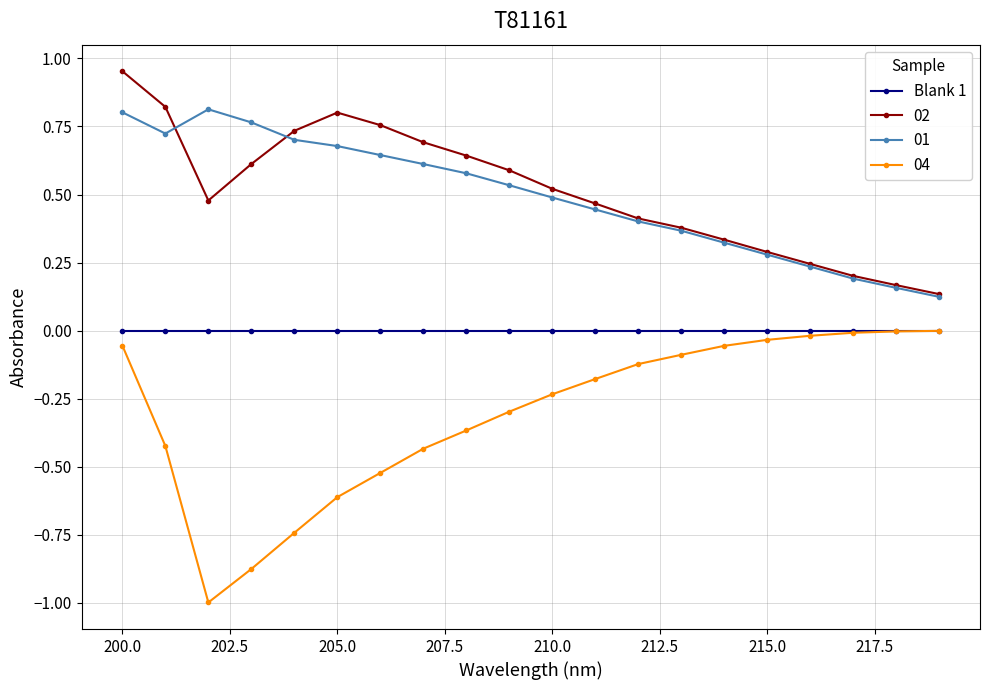

True or false: Blank 1 and 01 cross at least once.

False